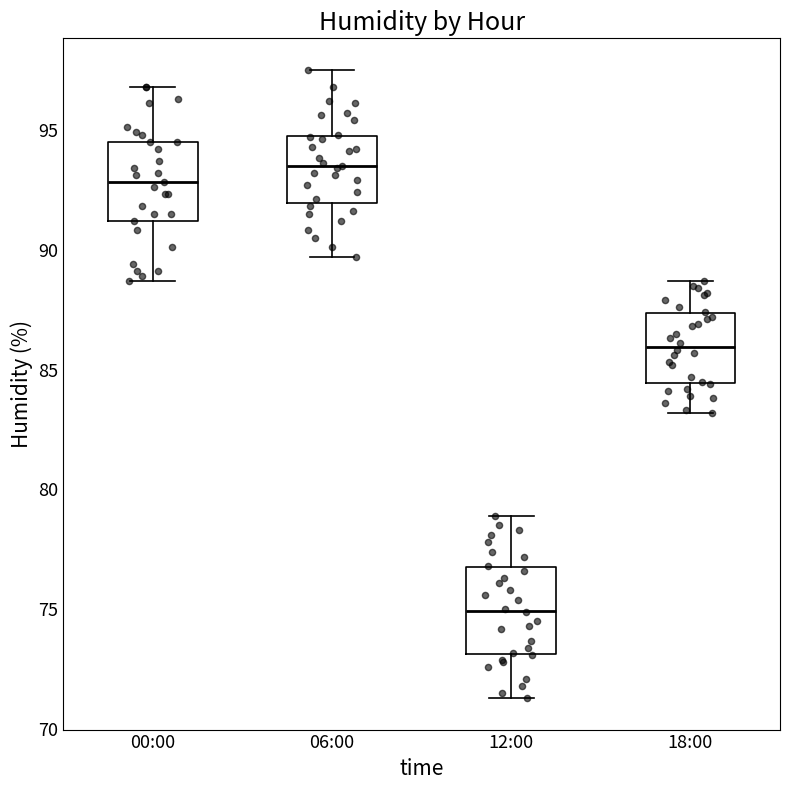

Where does the lower whisker of the box for 12:00 end on the y-axis? The values are not printed on the chart, so give them approximately, as read against the axis.

71.5